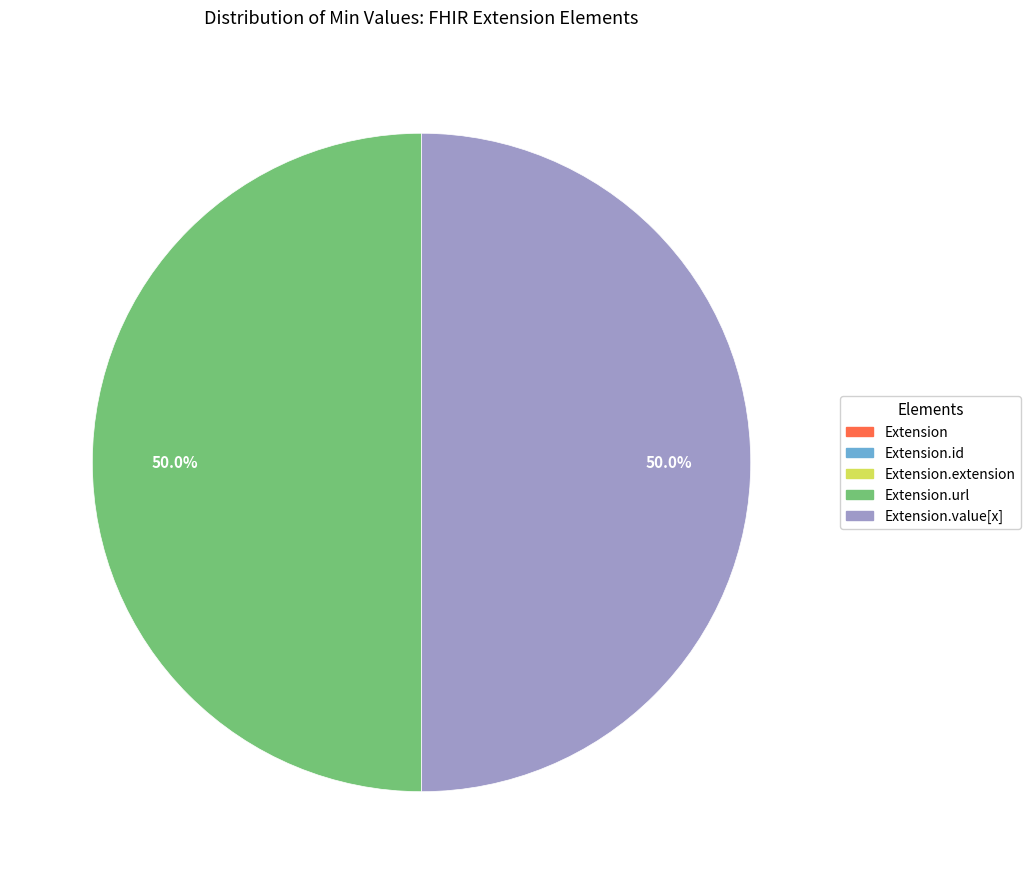

Which has a higher value, Extension.id or Extension.value[x]?

Extension.value[x]